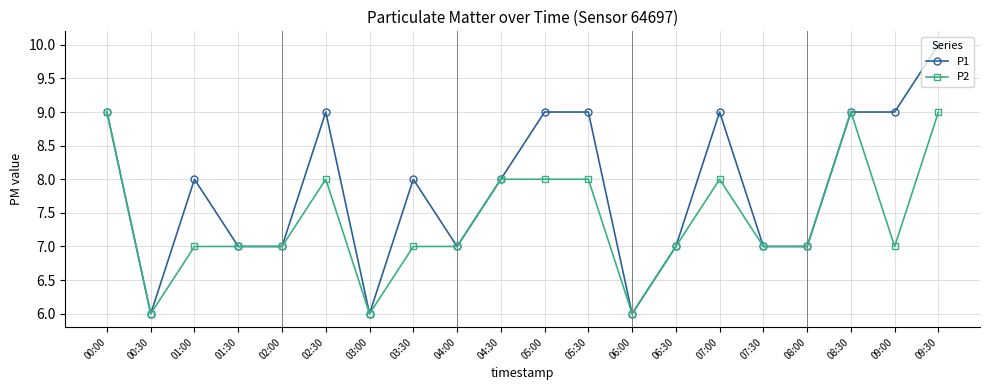

What is the label of the 6th point from the right?

07:00